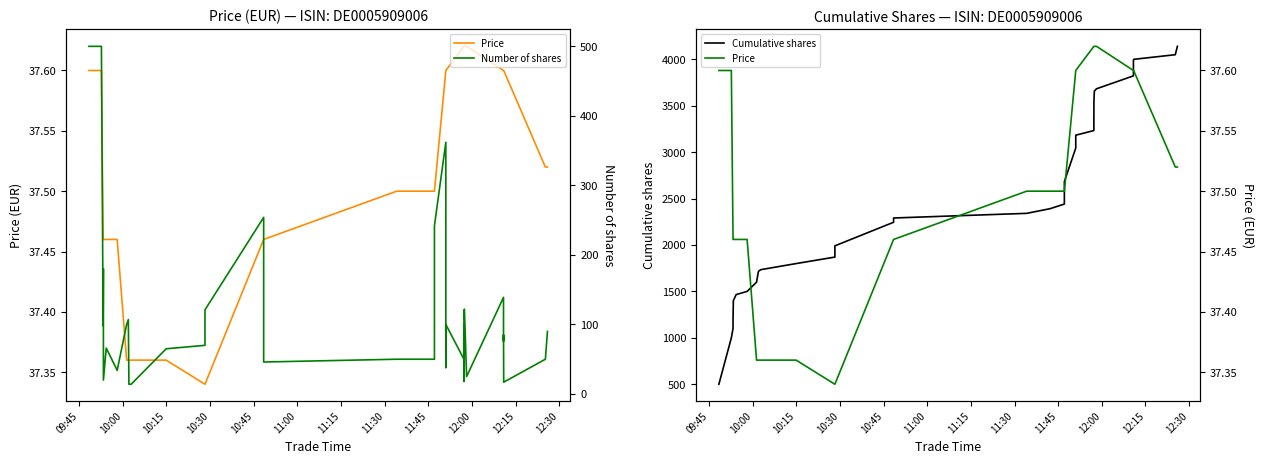

What is the sum of all Number of shares values?

4140.0